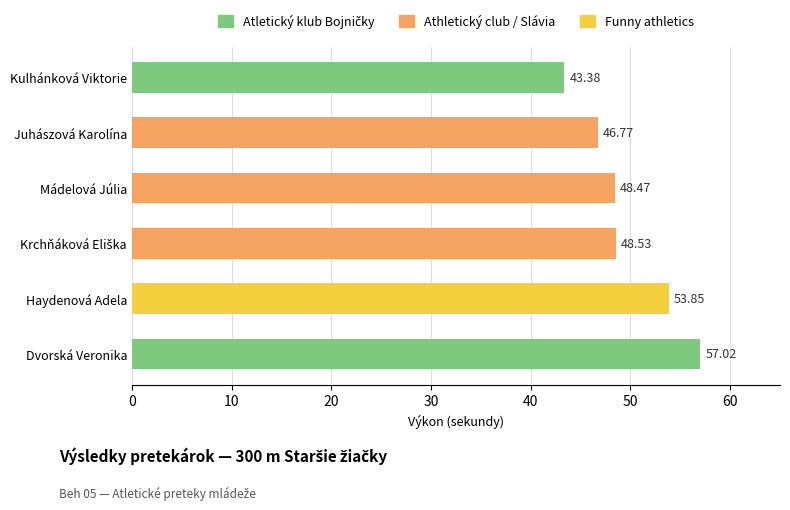

What is the difference between the second highest and minimum values?

10.5